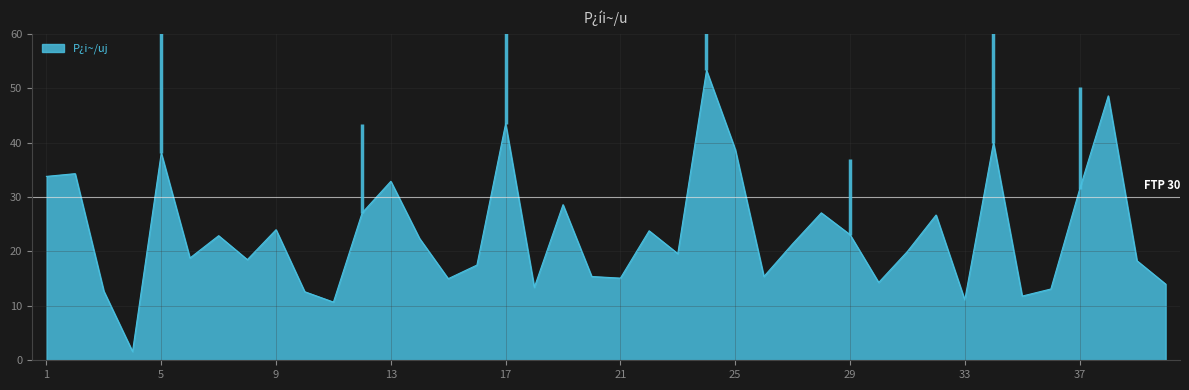

What is the greatest value displayed?

53.3